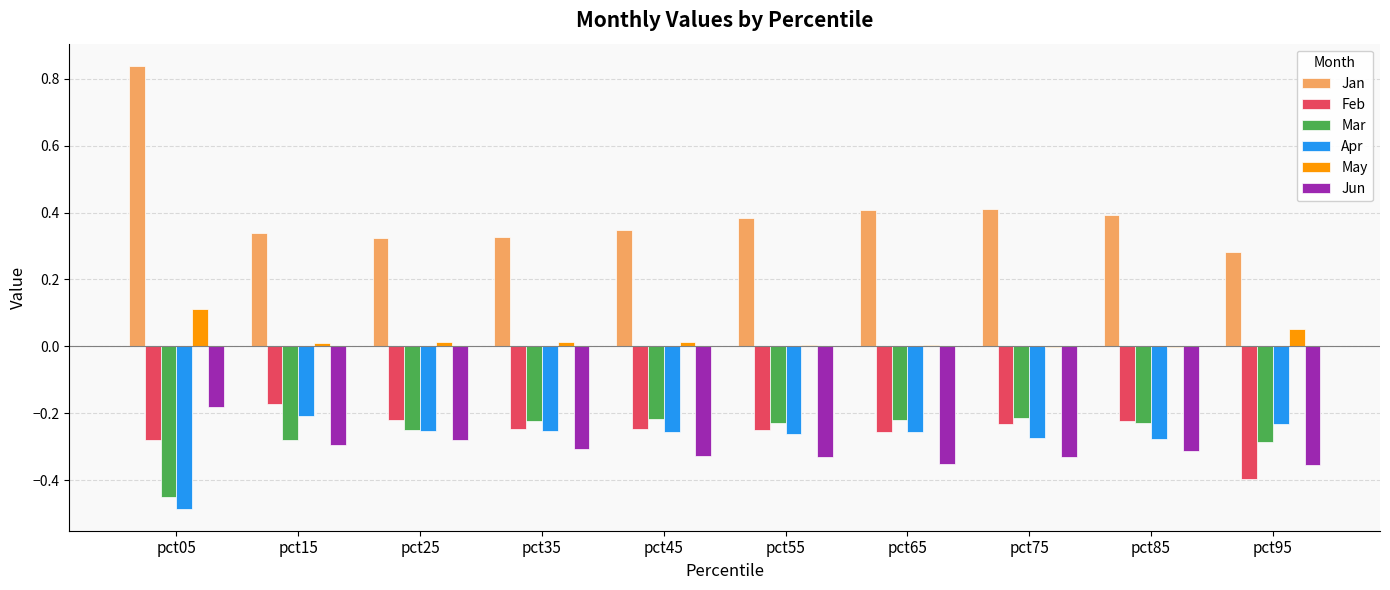

Which series has the largest total across all categories?

Jan